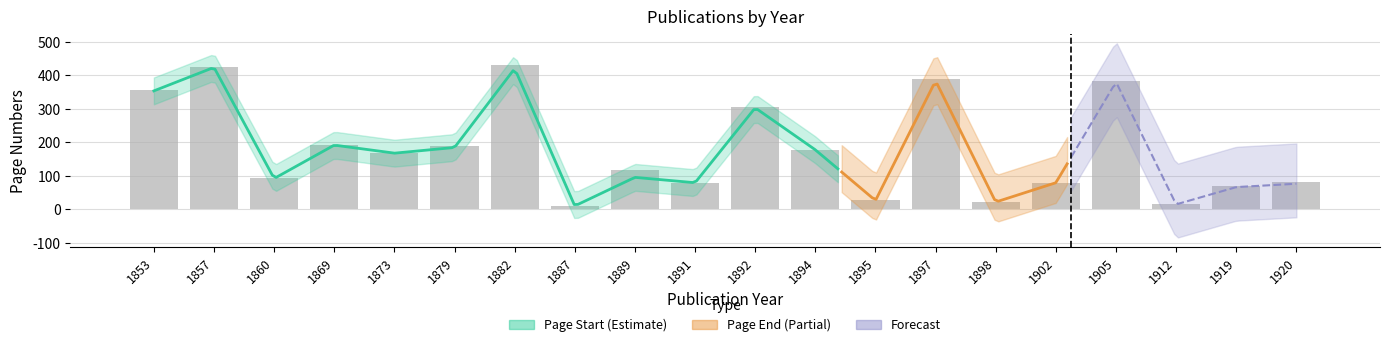

Rank the categories by value from highest to lowest.

1882, 1857, 1897, 1905, 1853, 1892, 1869, 1879, 1894, 1873, 1889, 1860, 1920, 1891, 1902, 1919, 1895, 1898, 1912, 1887